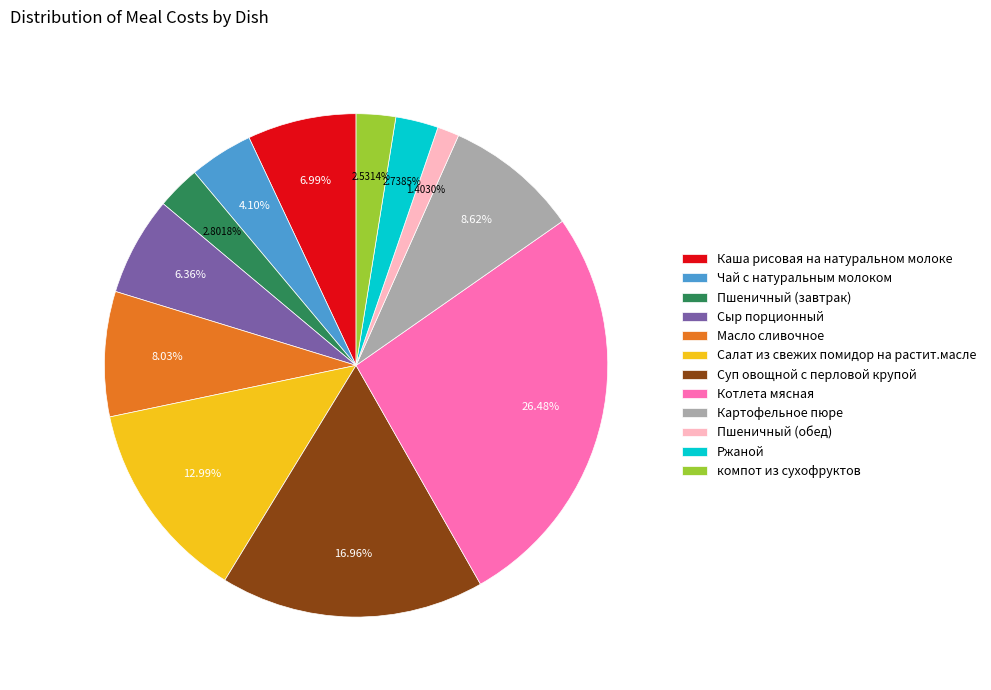

Between Картофельное пюре and Масло сливочное, which is larger?

Картофельное пюре